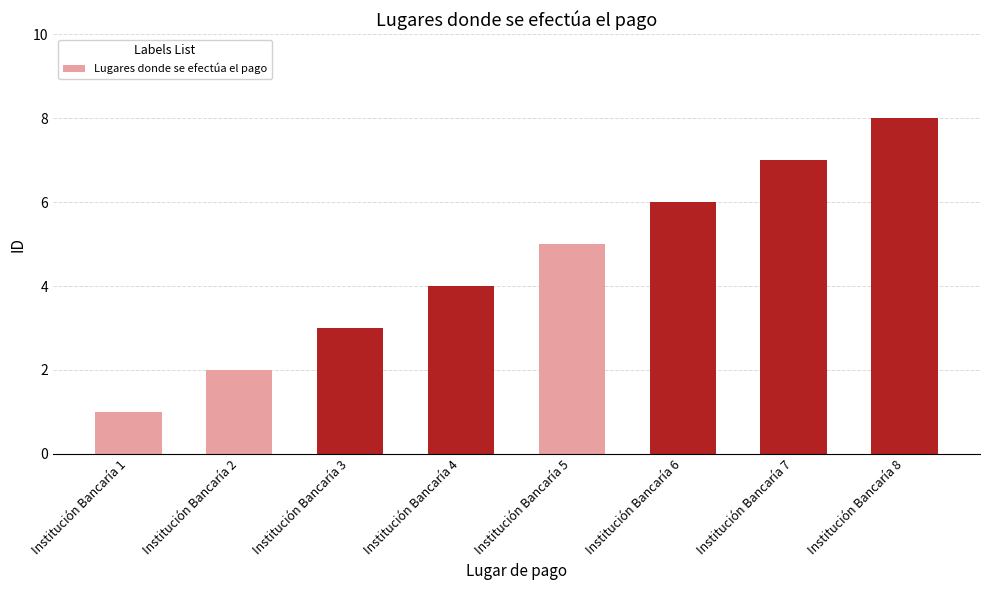

Where is the data nearest to the value 4?

Institución Bancaría 4